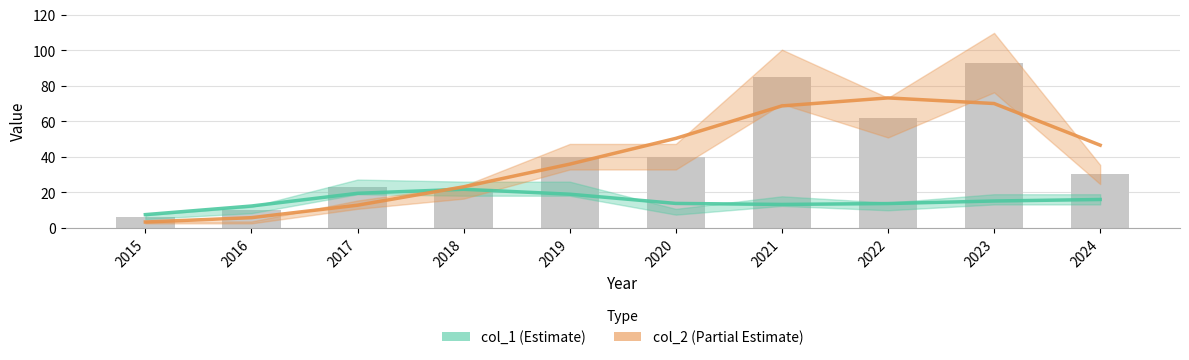

What is the value of the col_2 bar at the 5th from the left?

35.8